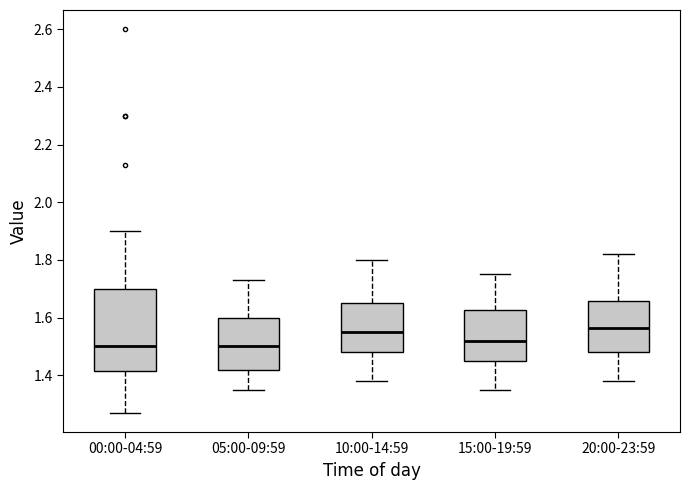

Where does the lower whisker of the box for 20:00-23:59 end on the y-axis? The values are not printed on the chart, so give them approximately, as read against the axis.

1.38